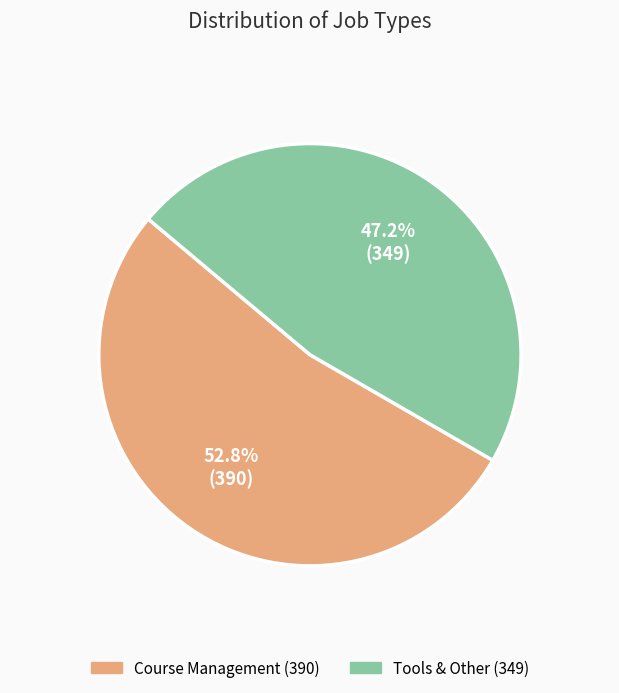

To the nearest percent, what is the combined percentage of Tools & Other and Course Management?

100%